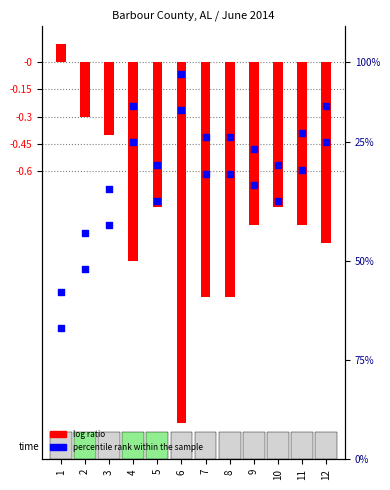

At which category is the sum across all series the highest?

3